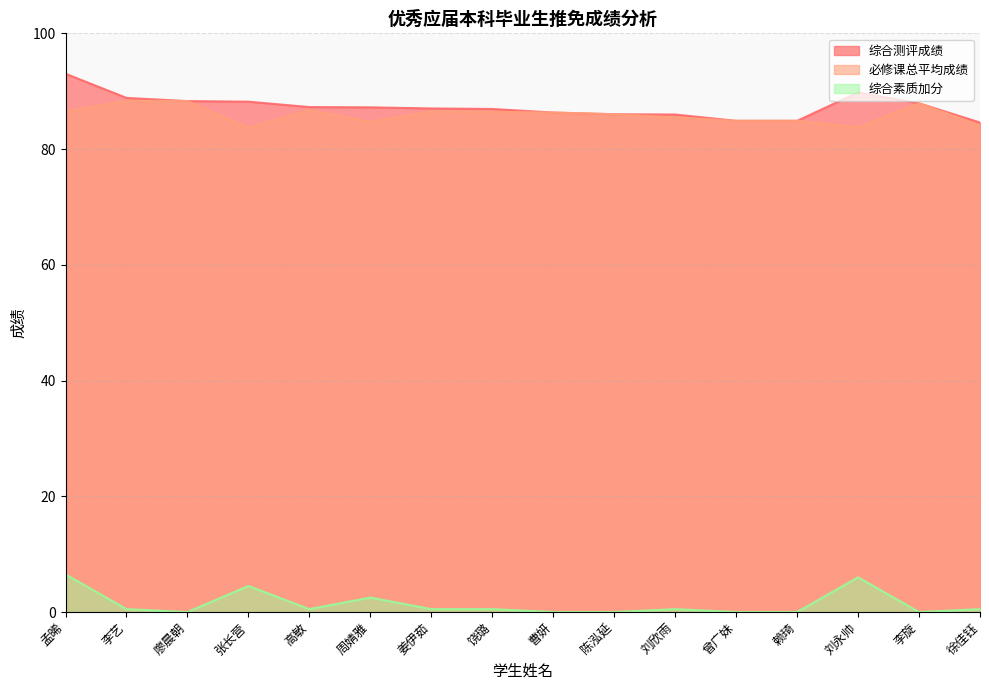

What is the difference between the 必修课总平均成绩 values at 廖晨朝 and 周婧雅?

3.6